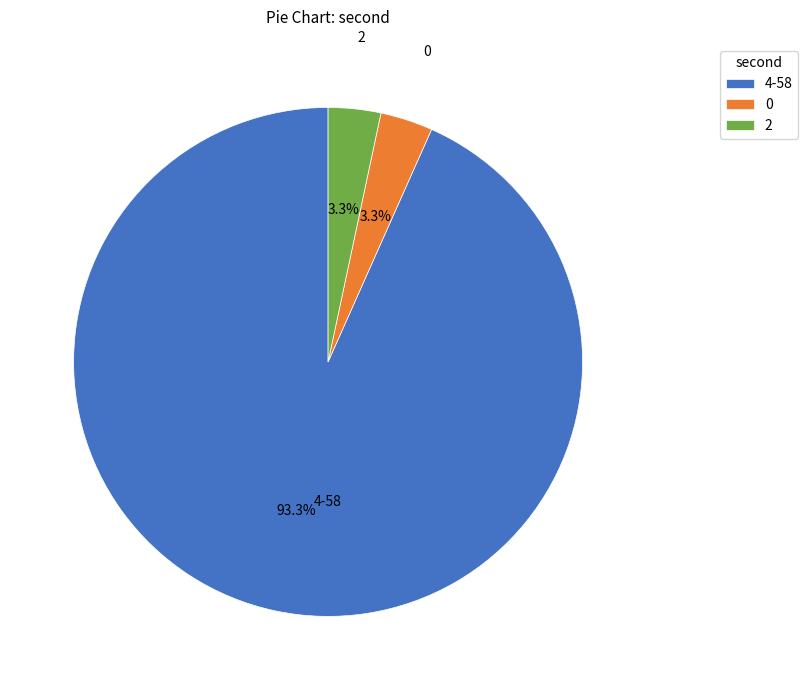

What percentage do 2 and 4-58 together represent?

96.7%